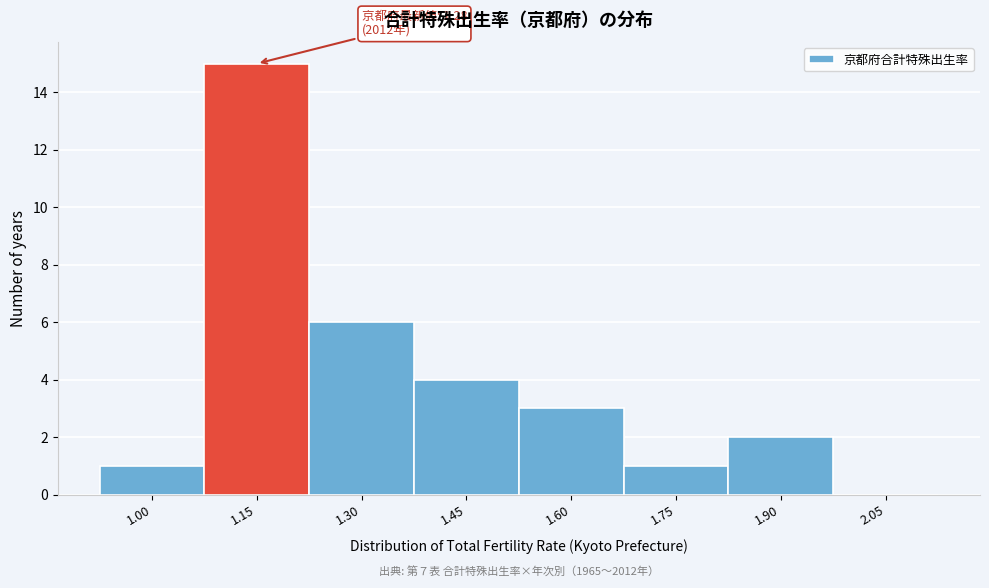

Reading left to right, list all the values displayed in this chart.

1.00=1	1.15=15	1.30=6	1.45=4	1.60=3	1.75=1	1.90=2	2.05=0